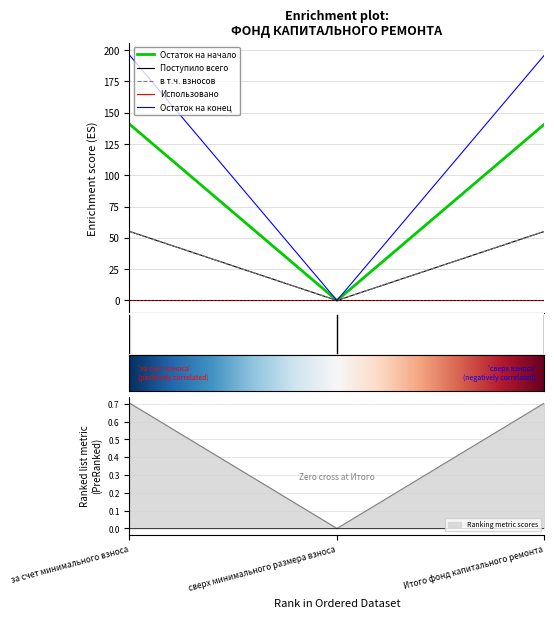

What is the approximate value of Остаток на конец at за счет минимального взноса?

55.2